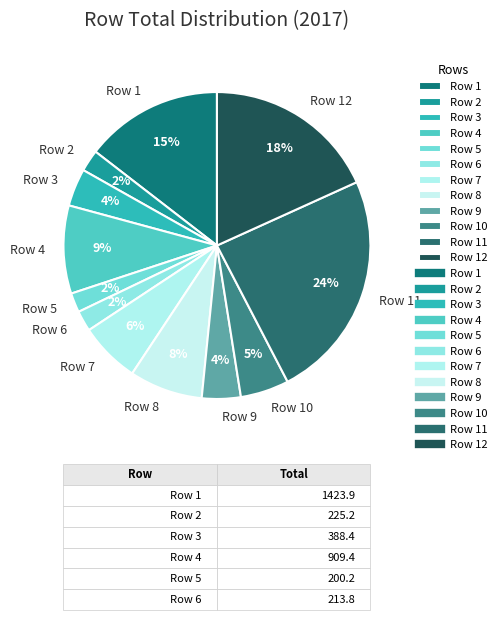

Is there any slice that represents more than half of the pie?

No